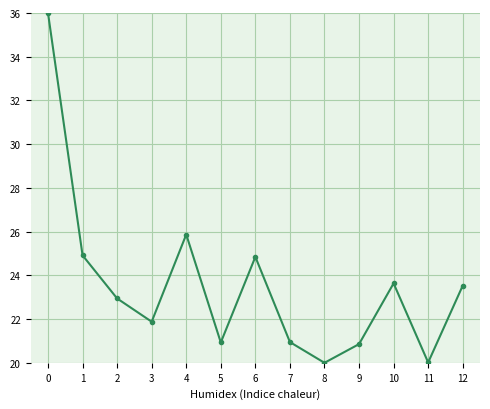

The chart shows a value of 41.4 at 6. True or false?

False